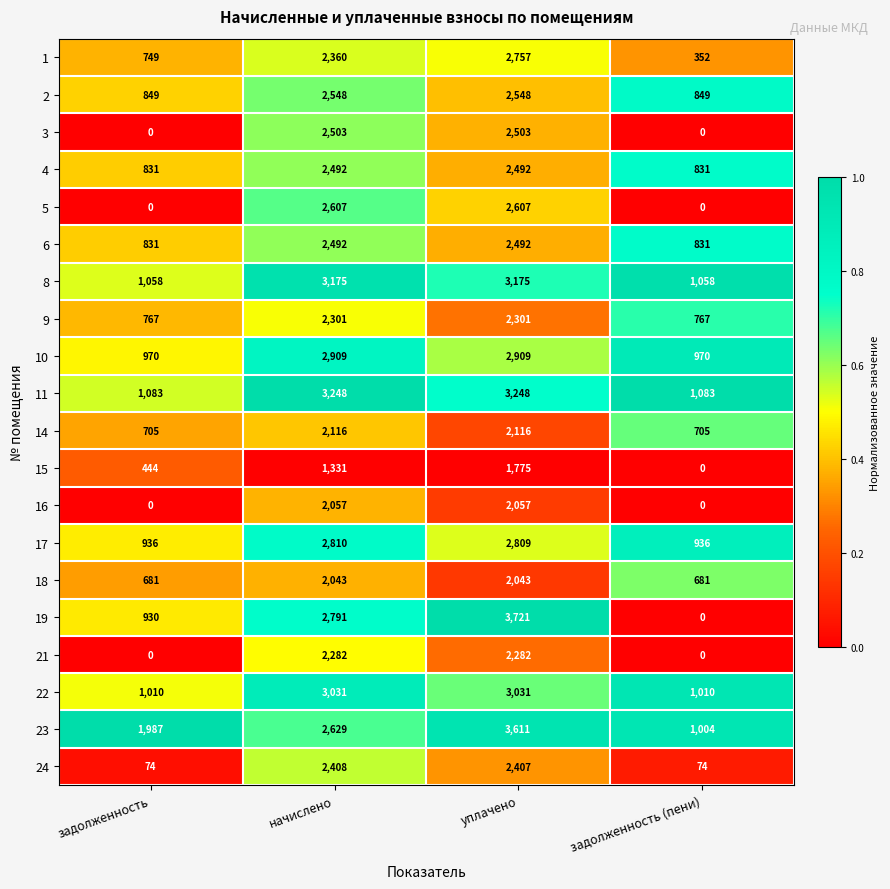

What is the total value across all series at задолженность?

13905